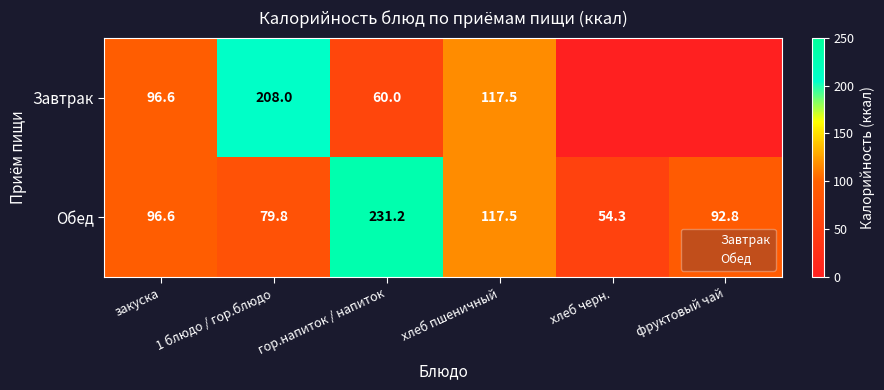

What is the difference between the highest and lowest values at фруктовый чай?

92.8